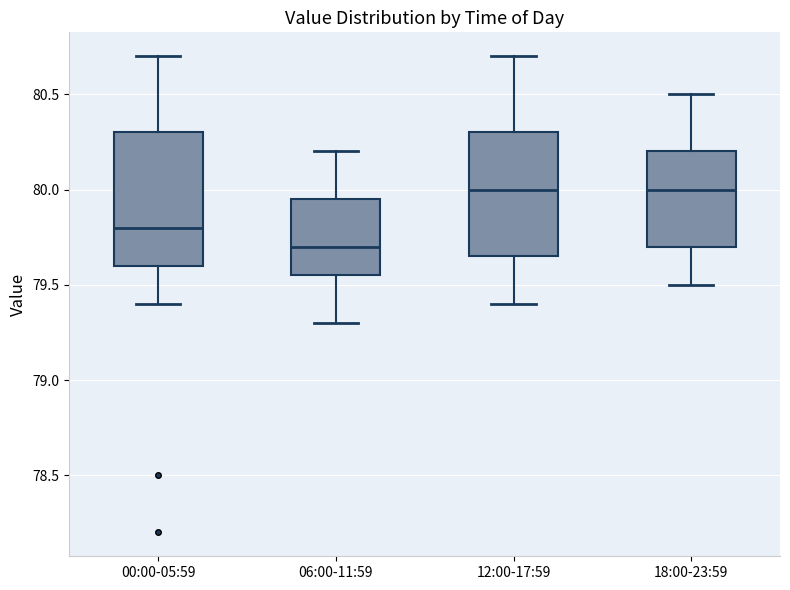

Comparing the boxes themselves (not the whiskers), which one is the tallest?

00:00-05:59